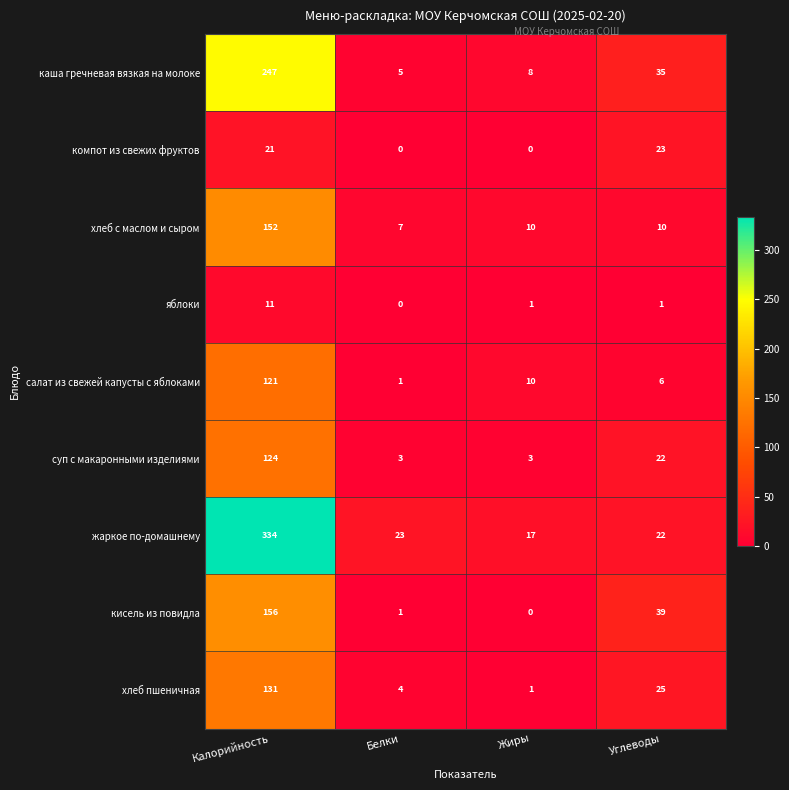

What is the spread (max minus min) of values at Калорийность?

323